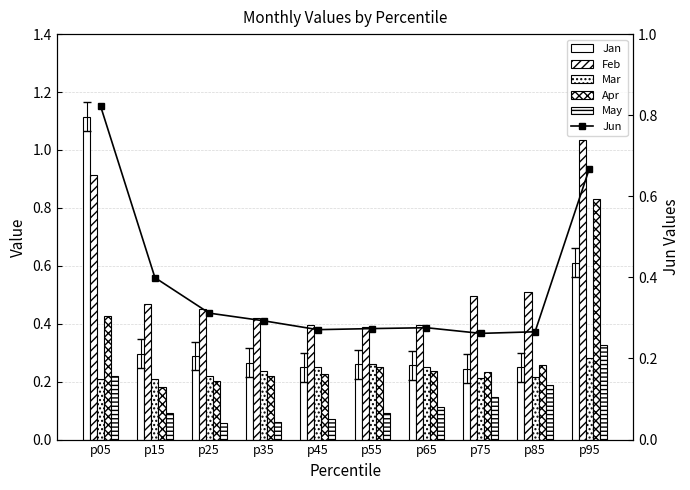

What is the difference between the second highest and second lowest values in the Jan series?

0.4